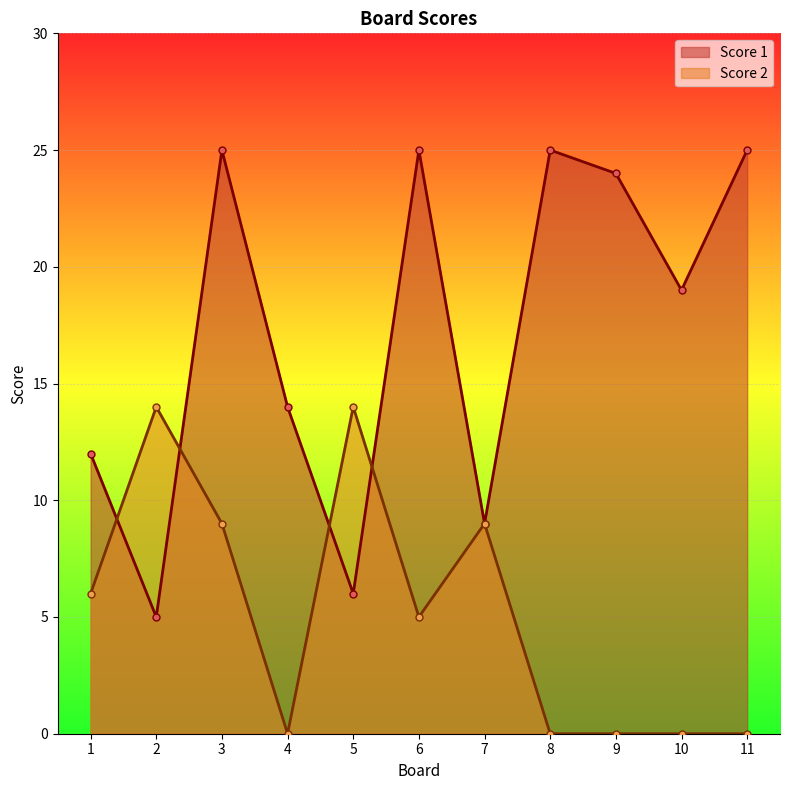

What is the difference between the Score 1 values at 5 and 8?

19